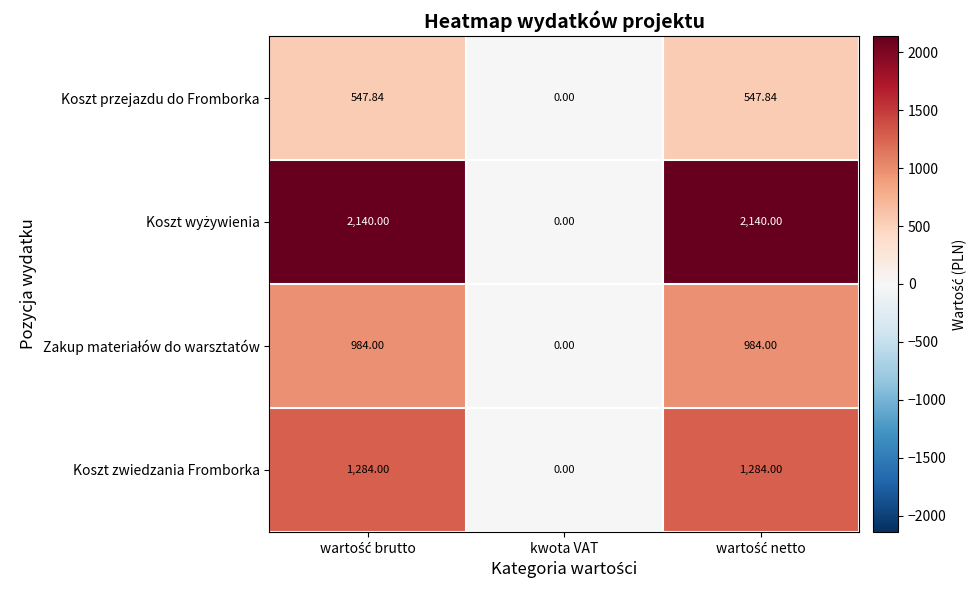

At how many categories does at least one series exceed 1714?

2